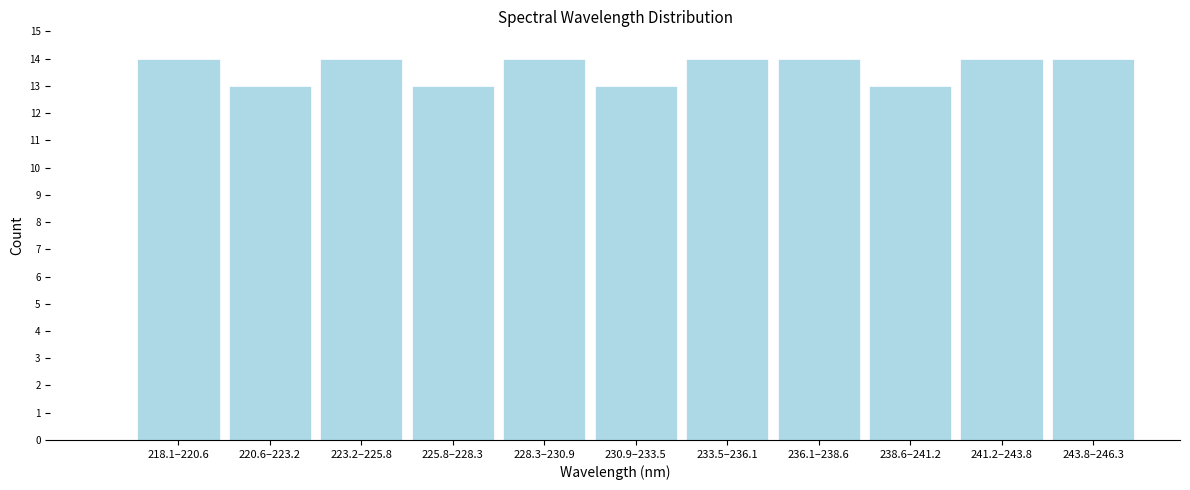

Reading left to right, list all the values displayed in this chart.

218.1–220.6=14	220.6–223.2=13	223.2–225.8=14	225.8–228.3=13	228.3–230.9=14	230.9–233.5=13	233.5–236.1=14	236.1–238.6=14	238.6–241.2=13	241.2–243.8=14	243.8–246.3=14